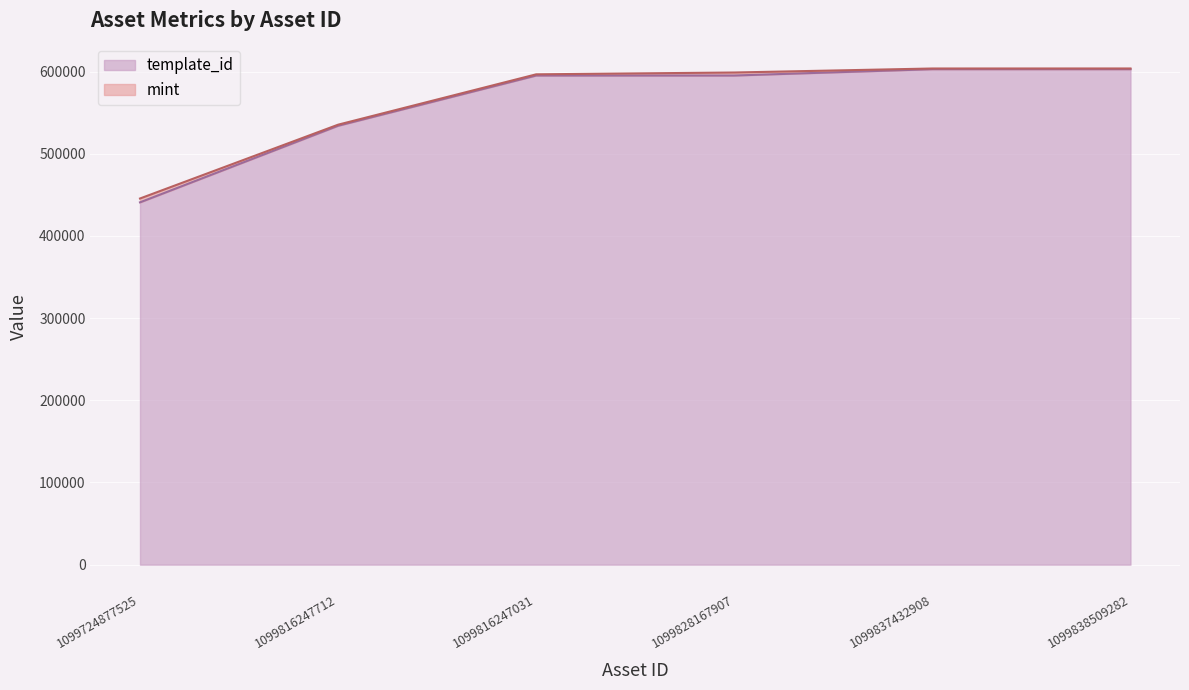

Rank the categories by value from highest to lowest.

1099837432908, 1099838509282, 1099816247031, 1099828167907, 1099816247712, 1099724877525